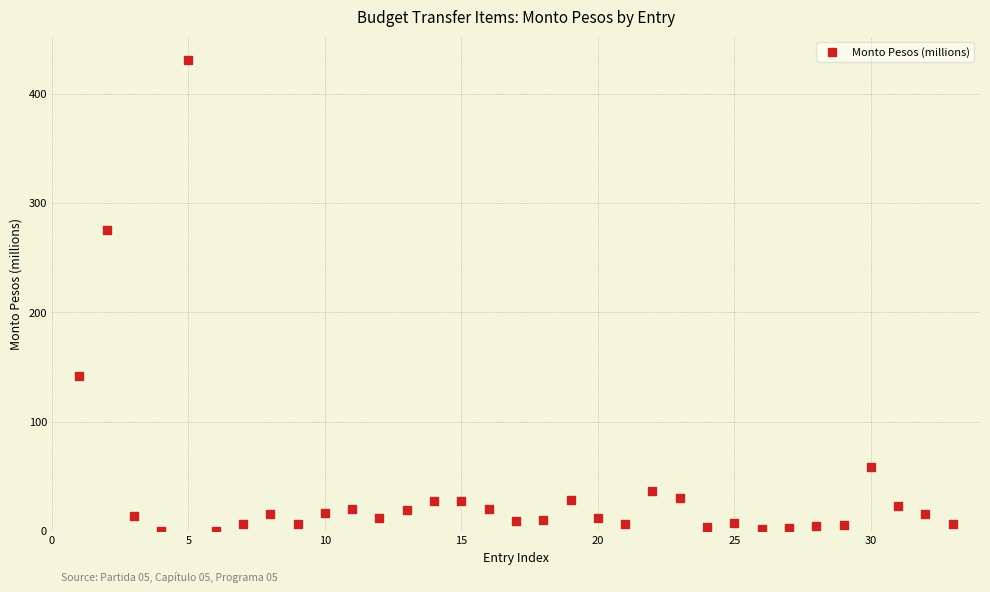

What is the range of X values (max minus min)?

32.0